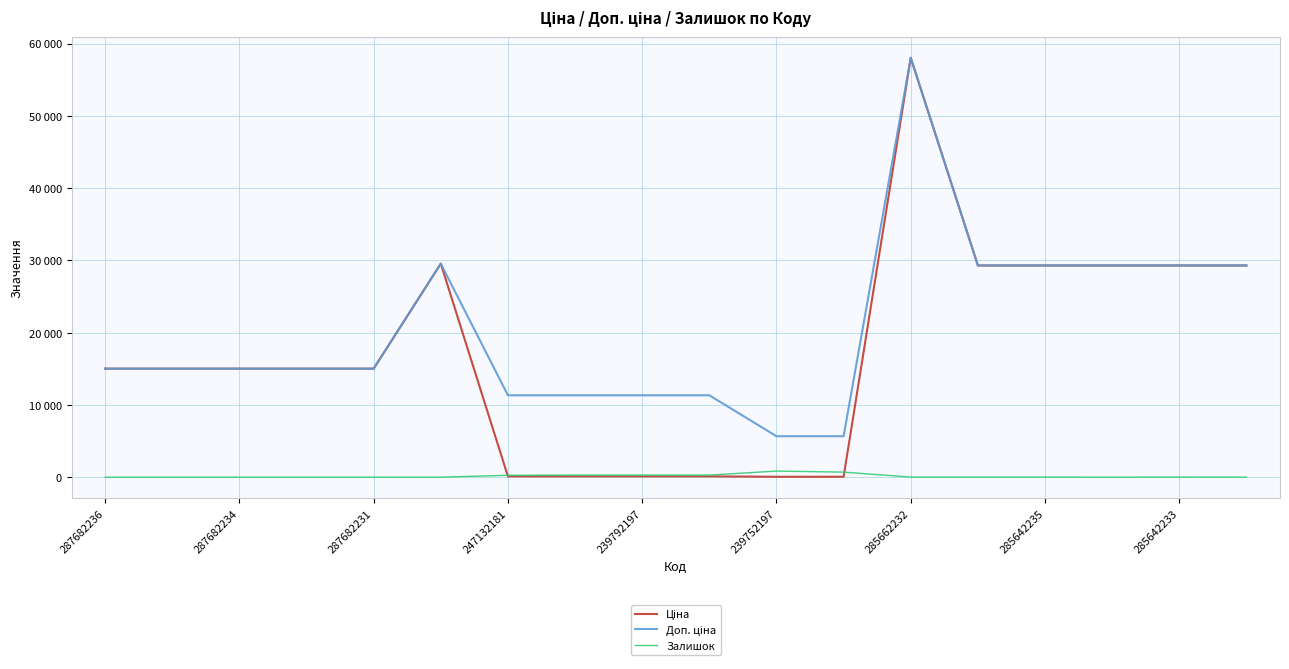

How many times do Залишок and Ціна cross each other?

2